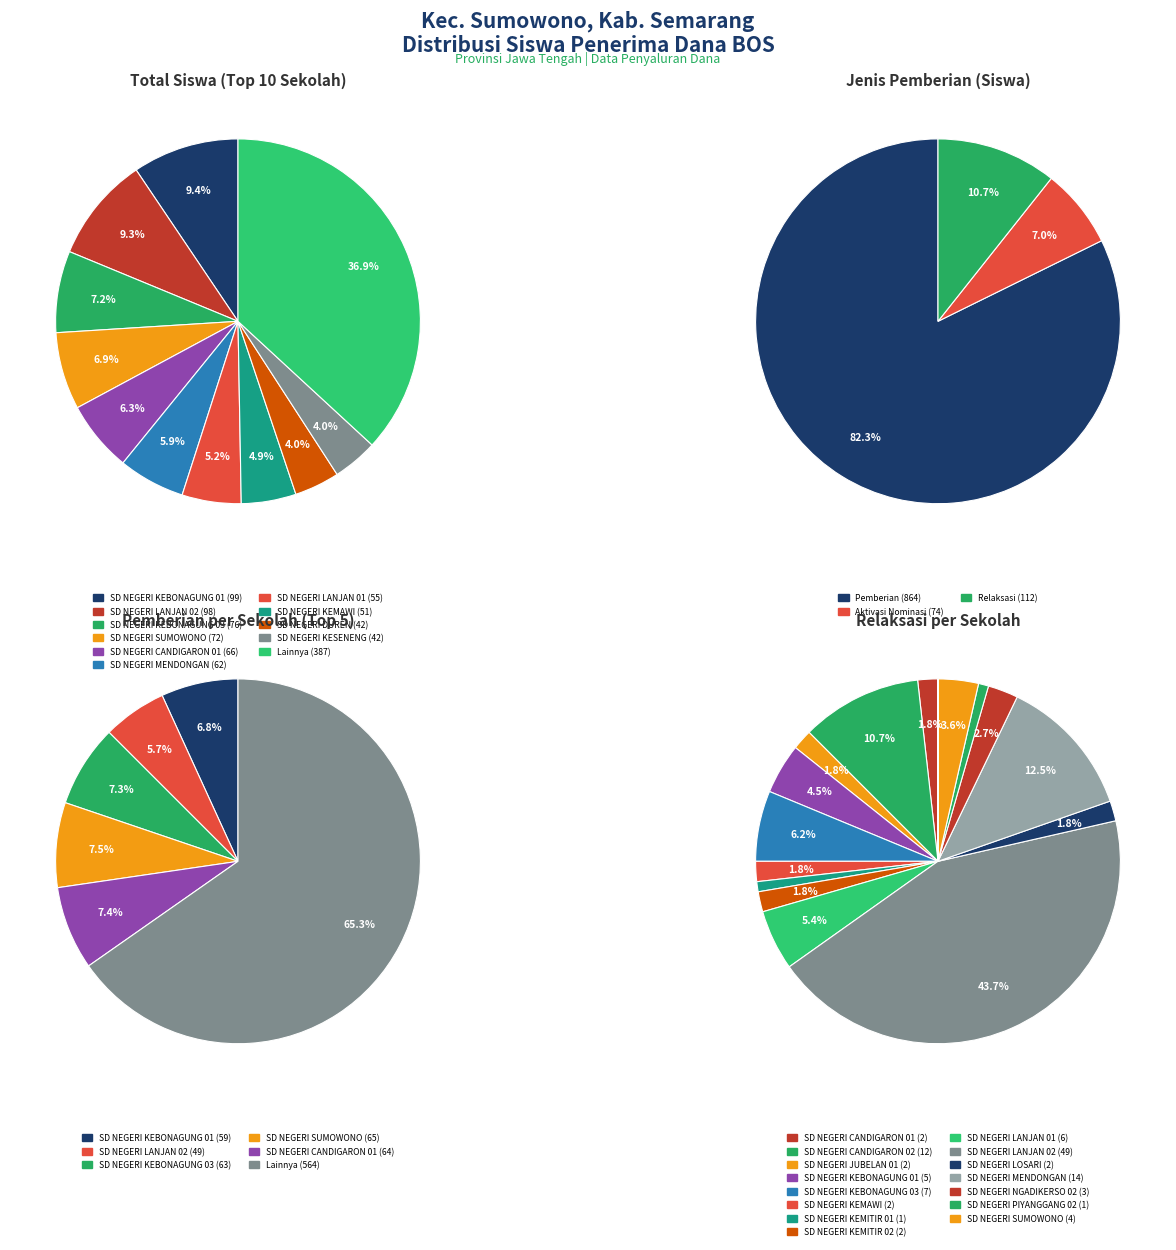

What is the difference between the highest and lowest values at 4?

36